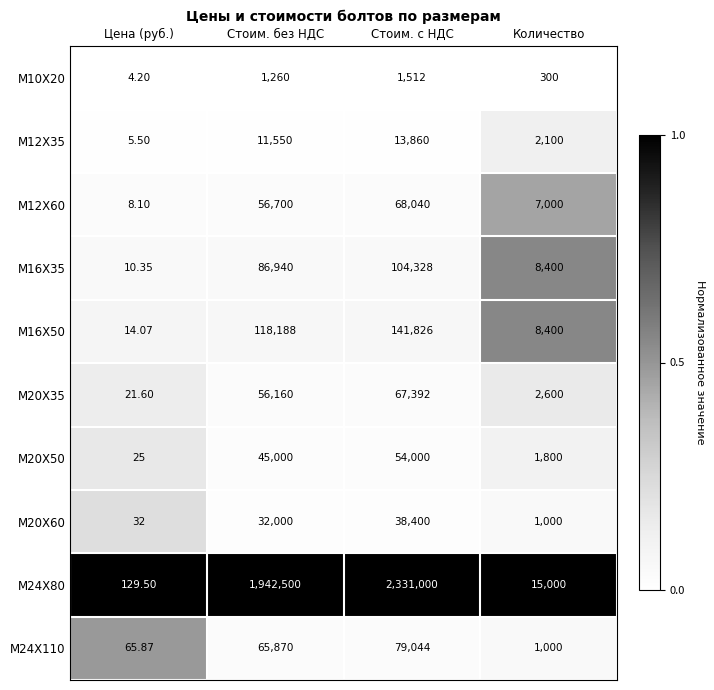

Which series changed the most between Цена (руб.) and Стоим. без НДС?

М24Х80